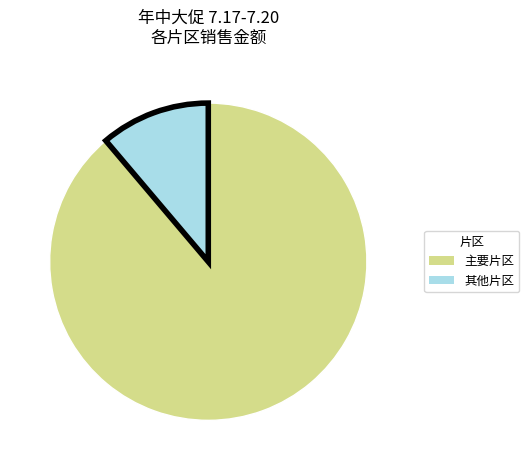

What is the smallest slice in the pie chart?

其他片区